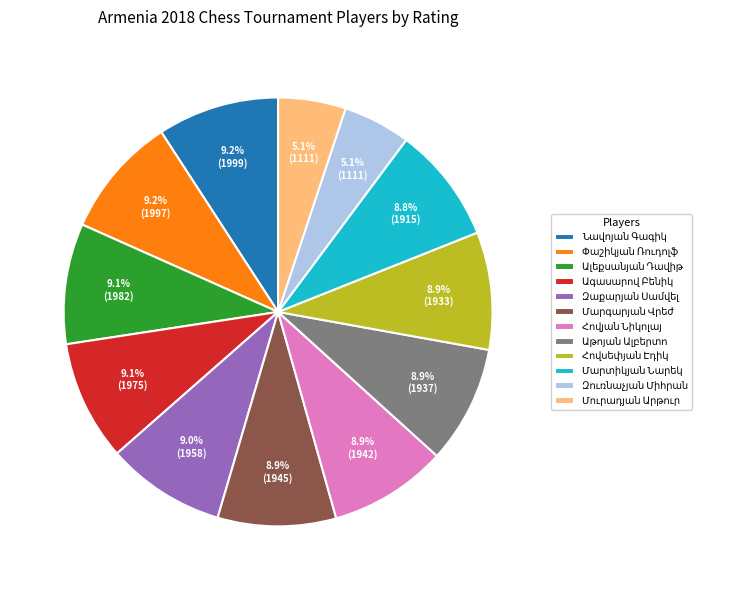

Is there any slice that represents more than half of the pie?

No